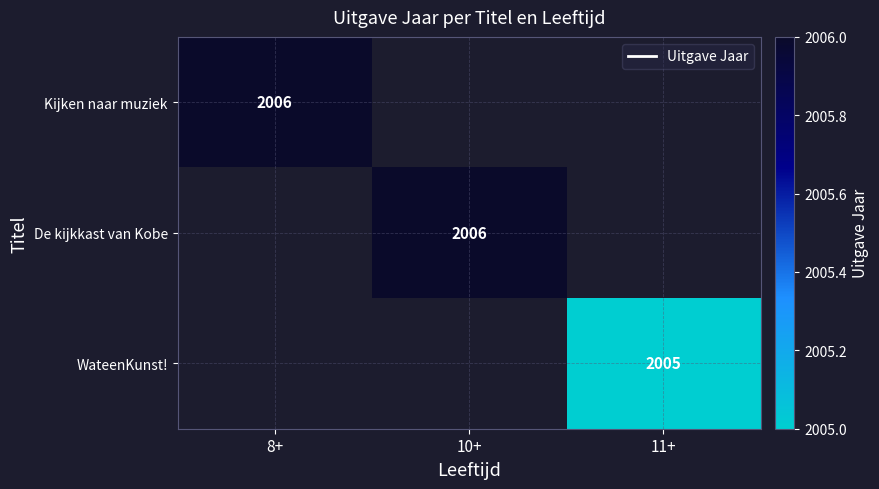

The Kijken naar muziek series shows 3193 at 8+. True or false?

False